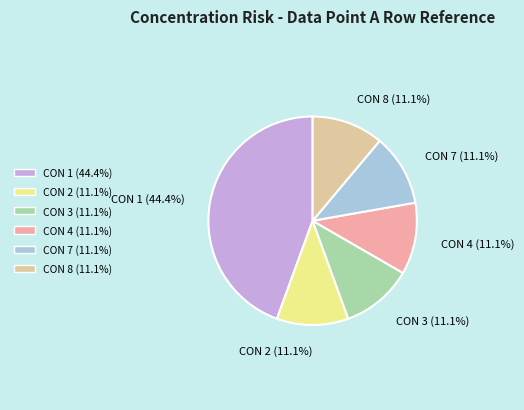

To the nearest percent, what portion does CON 3 represent?

11%